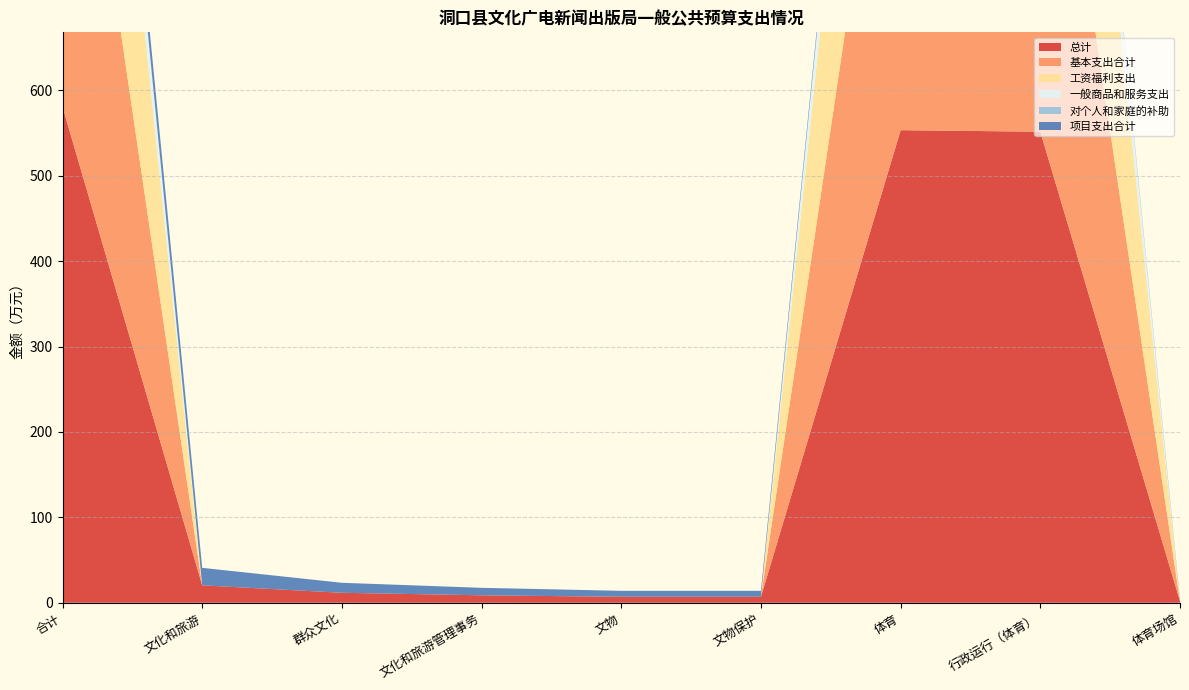

Reading left to right, what are all the values shown in this chart?

总计: 合计=580.9	文化和旅游=20.4	群众文化=11.7	文化和旅游管理事务=8.8	文物=7.0	文物保护=7.0	体育=553.5	行政运行（体育）=551.6	体育场馆=1.8
基本支出合计: 合计=551.6	文化和旅游=0.0	群众文化=0.0	文化和旅游管理事务=0.0	文物=0.0	文物保护=0.0	体育=551.6	行政运行（体育）=551.6	体育场馆=0.0
工资福利支出: 合计=465.0	文化和旅游=0.0	群众文化=0.0	文化和旅游管理事务=0.0	文物=0.0	文物保护=0.0	体育=465.0	行政运行（体育）=465.0	体育场馆=0.0
一般商品和服务支出: 合计=82.2	文化和旅游=0.0	群众文化=0.0	文化和旅游管理事务=0.0	文物=0.0	文物保护=0.0	体育=82.2	行政运行（体育）=82.2	体育场馆=0.0
对个人和家庭的补助: 合计=4.5	文化和旅游=0.0	群众文化=0.0	文化和旅游管理事务=0.0	文物=0.0	文物保护=0.0	体育=4.5	行政运行（体育）=4.5	体育场馆=0.0
项目支出合计: 合计=29.2	文化和旅游=20.4	群众文化=11.7	文化和旅游管理事务=8.8	文物=7.0	文物保护=7.0	体育=1.8	行政运行（体育）=0.0	体育场馆=1.8